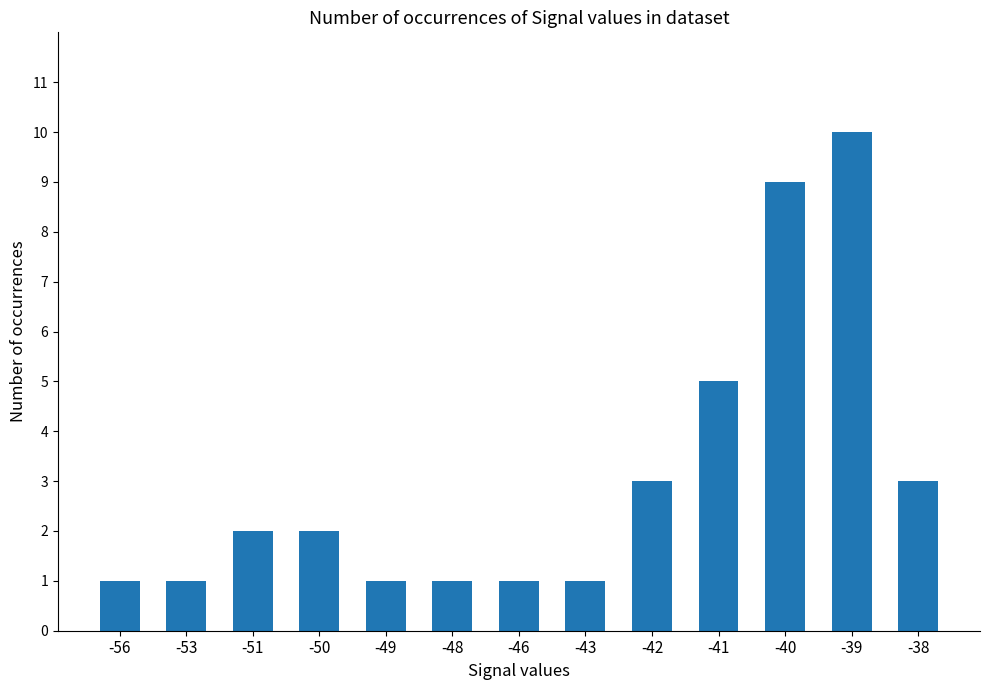

Is it true that the value at -39 is 16?

False